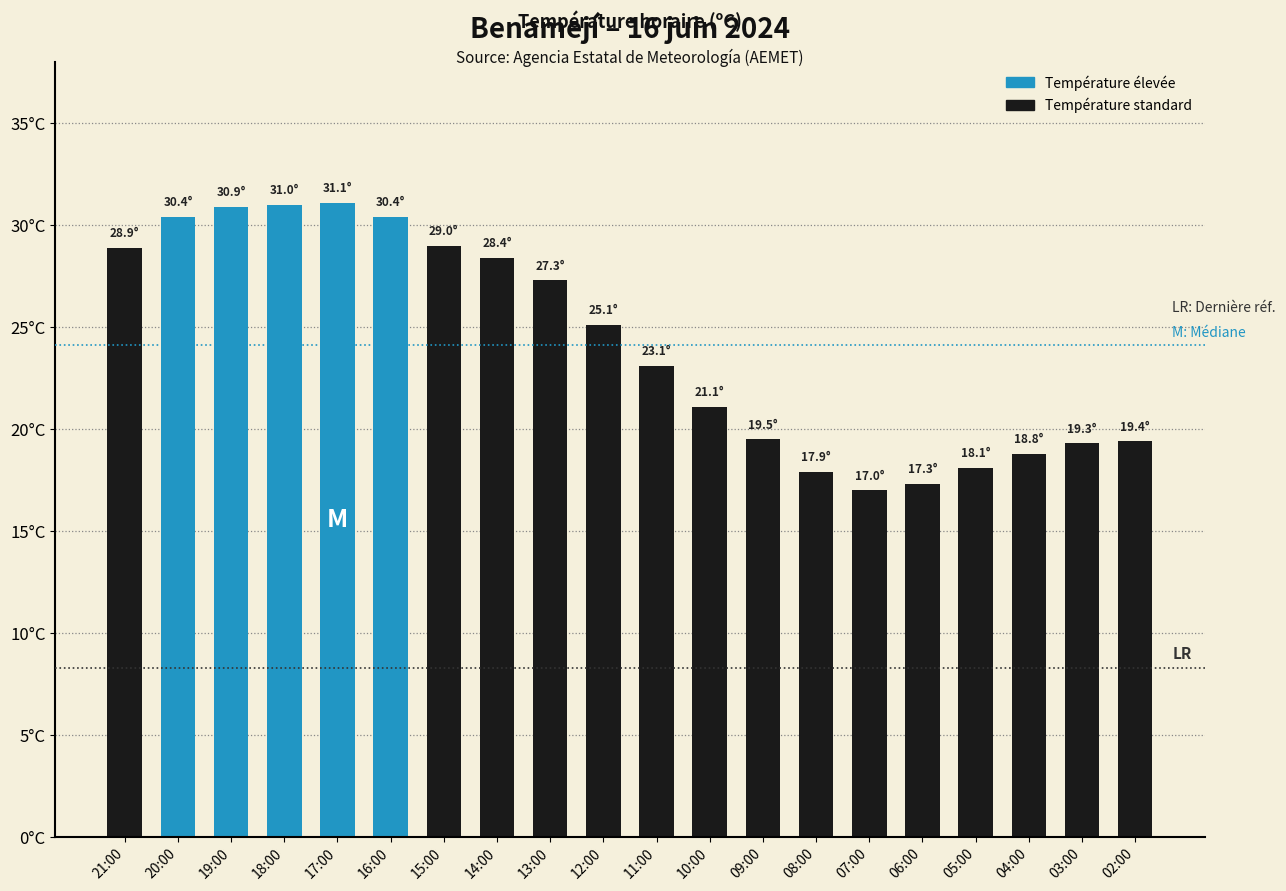

What is the sum of all values?

484.0